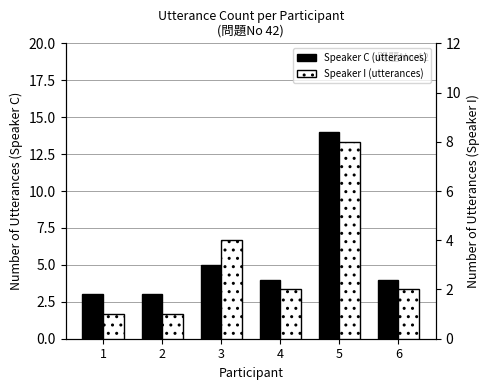

What is the total value across all series at 6?

6